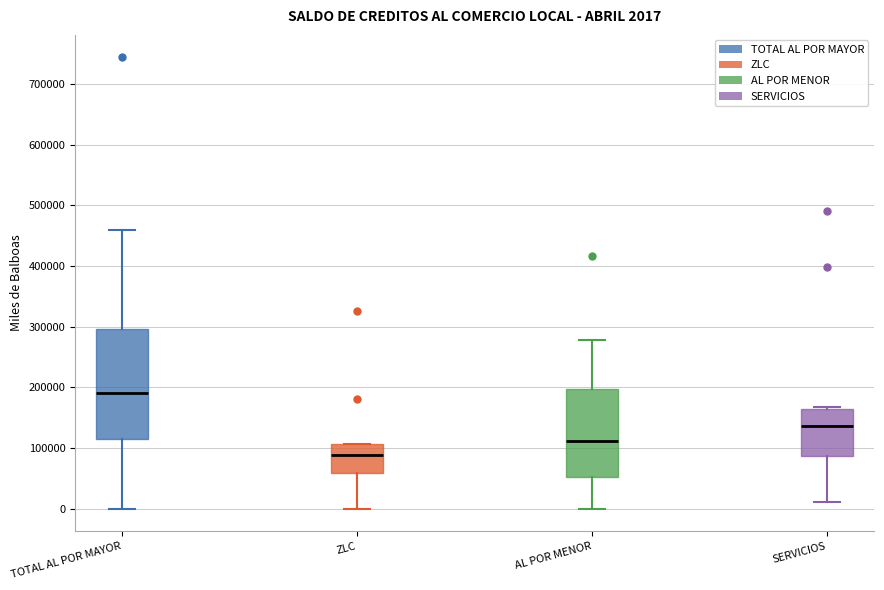

Comparing the boxes themselves (not the whiskers), which one is the tallest?

TOTAL AL POR MAYOR